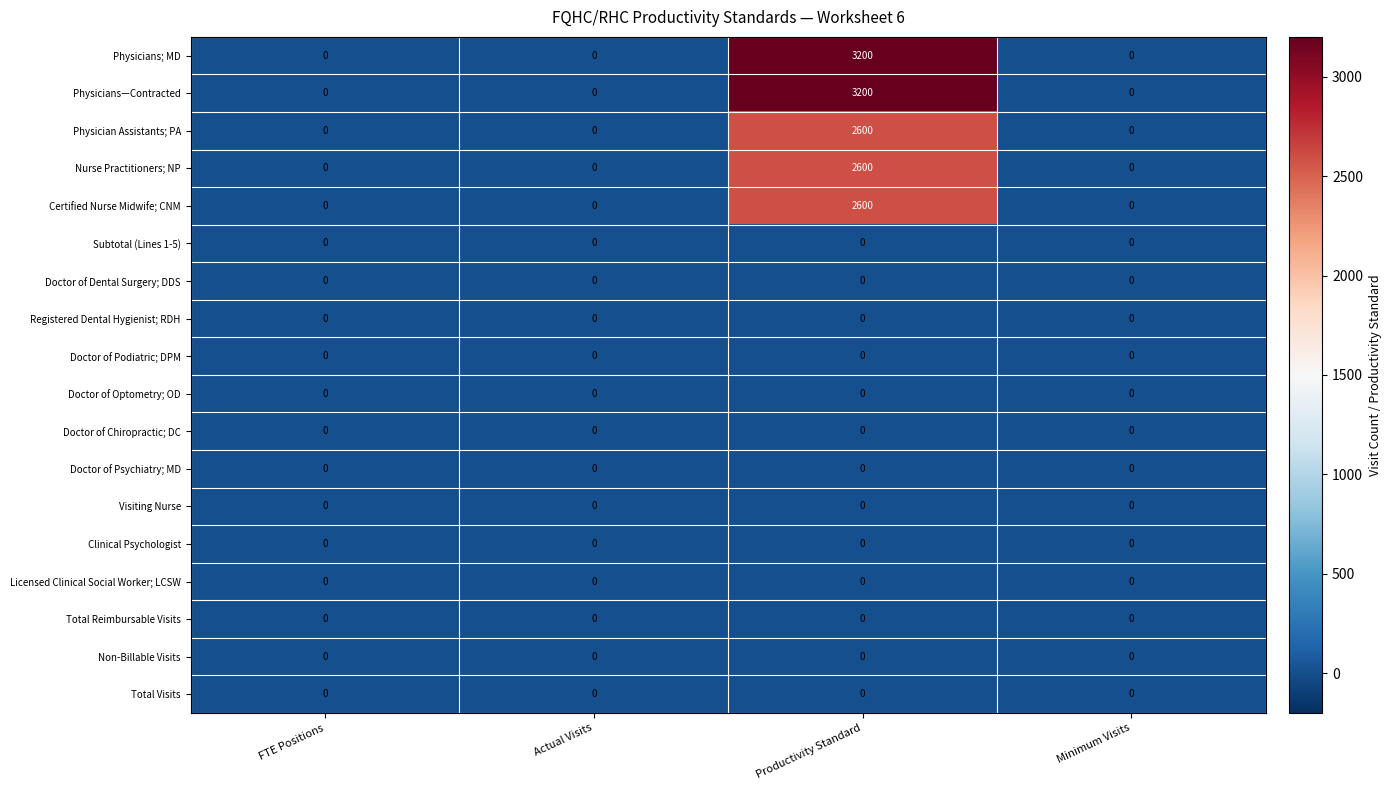

Is it true that Doctor of Dental Surgery; DDS equals 0 at FTE Positions?

True